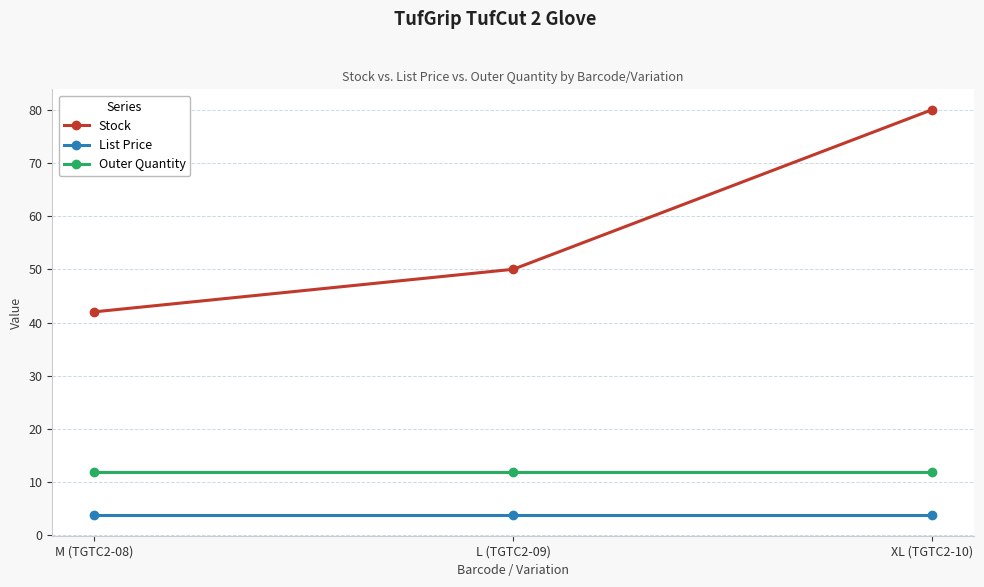

The Outer Quantity series shows 12.0 at XL (TGTC2-10). True or false?

True